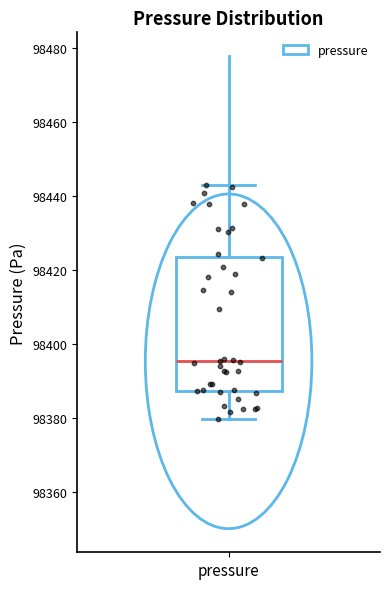

Where does the upper whisker of the box for pressure end on the y-axis? The values are not printed on the chart, so give them approximately, as read against the axis.

98444